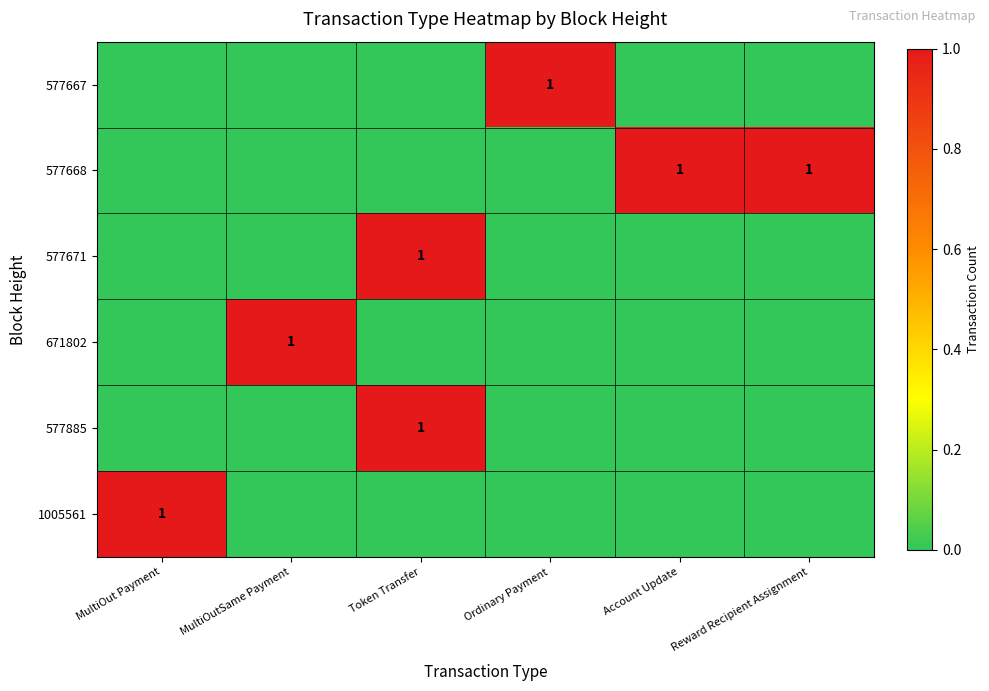

True or false: 577671 has a value of 1 at Token Transfer.

True